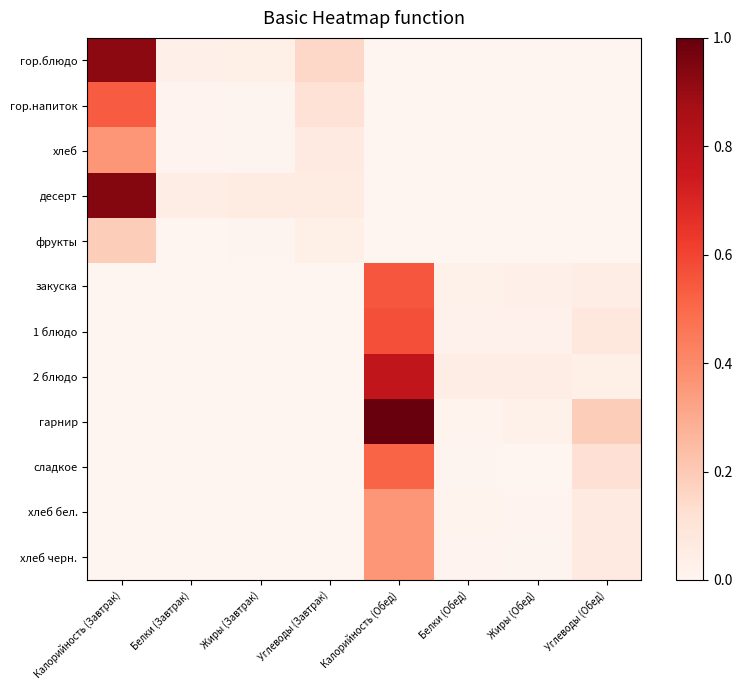

Which category has the lowest value across all series?

Калорийность (Обед)